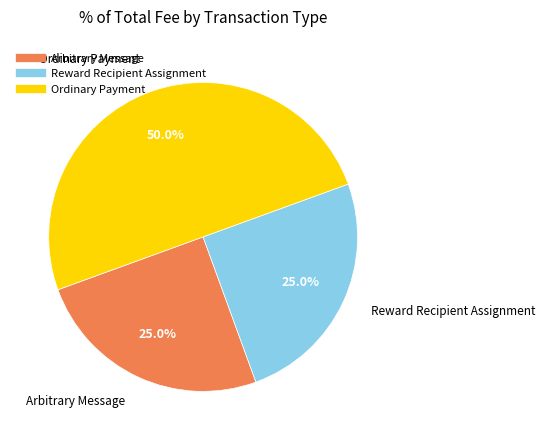

What is the largest slice in the pie chart?

Ordinary Payment